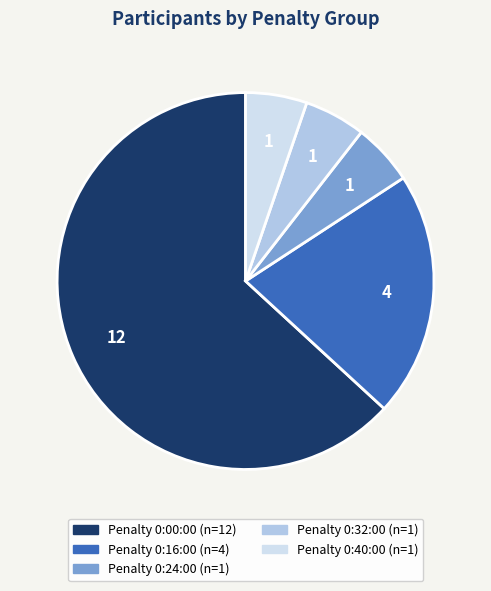

Does any single category account for the majority?

Yes